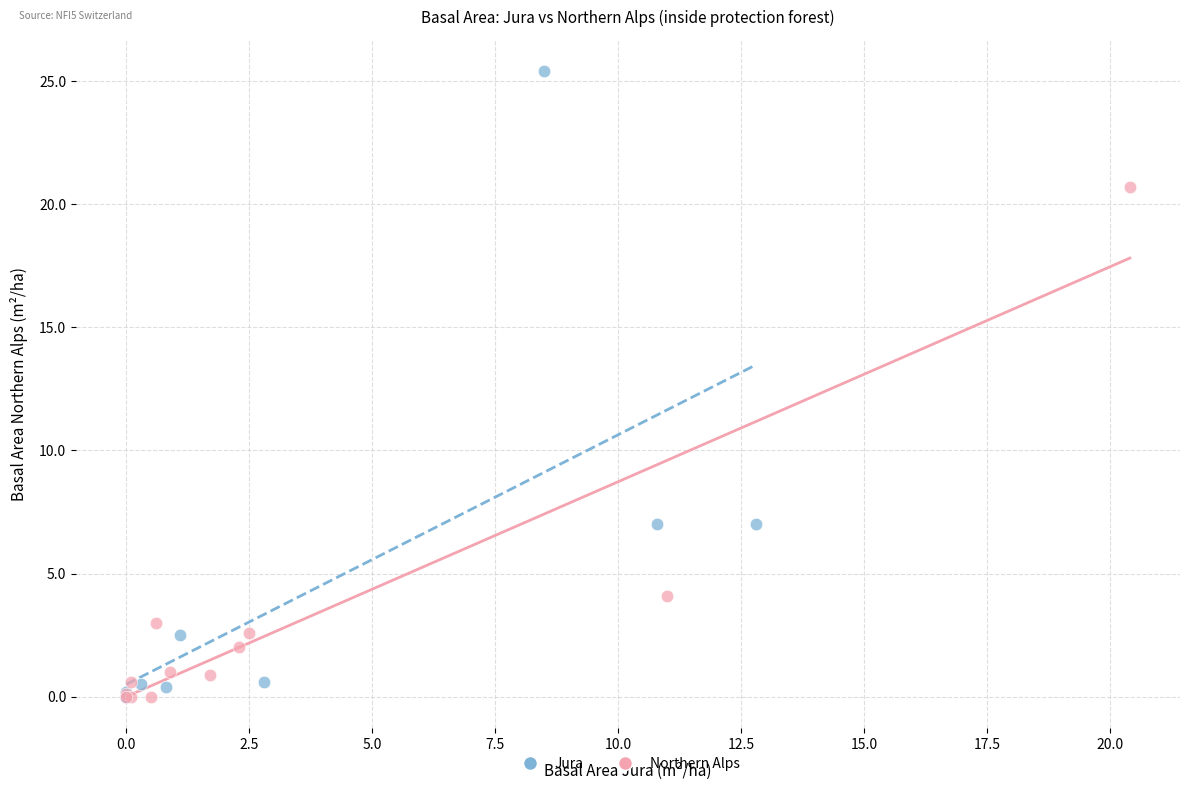

Which series reaches the maximum Y coordinate?

Jura